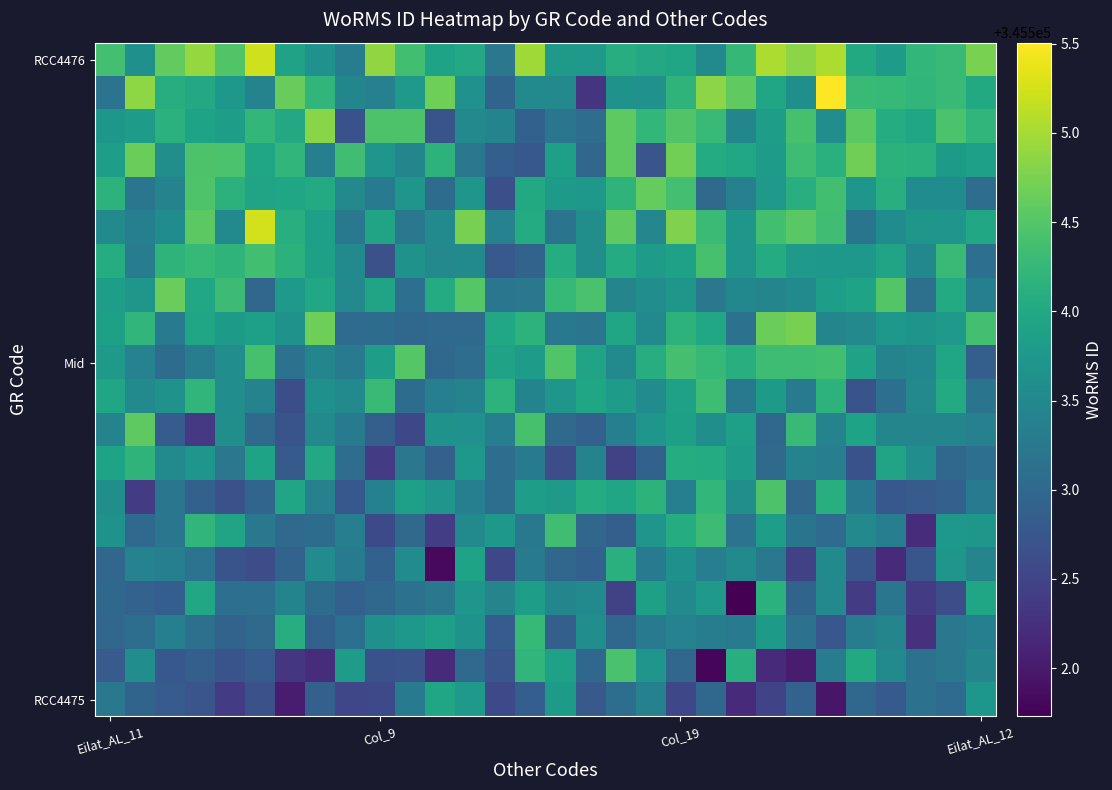

Count the number of categories in the chart.

30